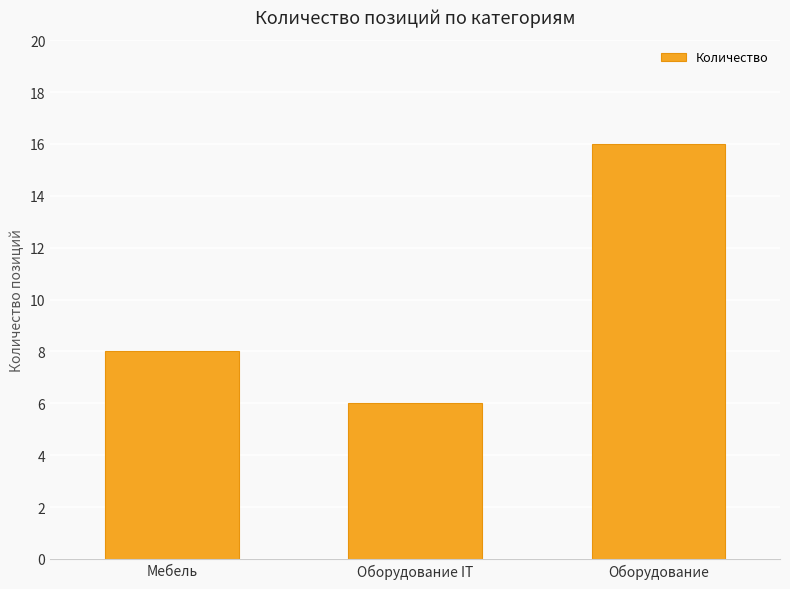

What is the label of the 2nd bar from the right?

Оборудование IT